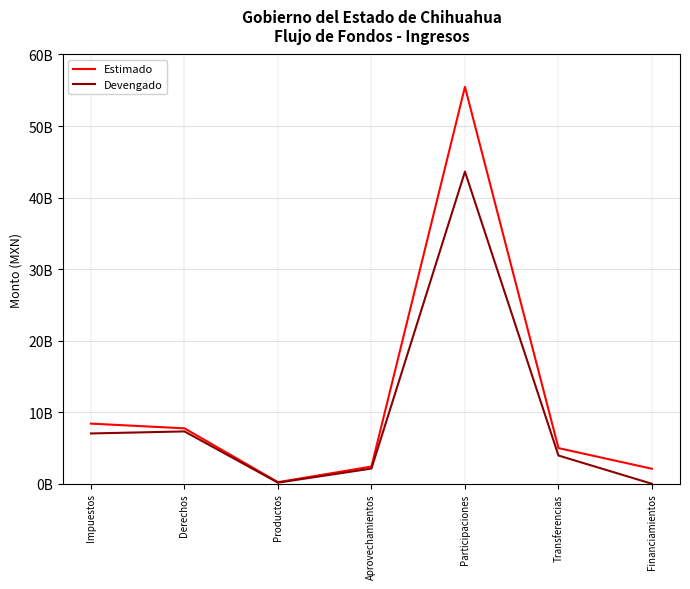

At which category is the sum across all series the highest?

Participaciones